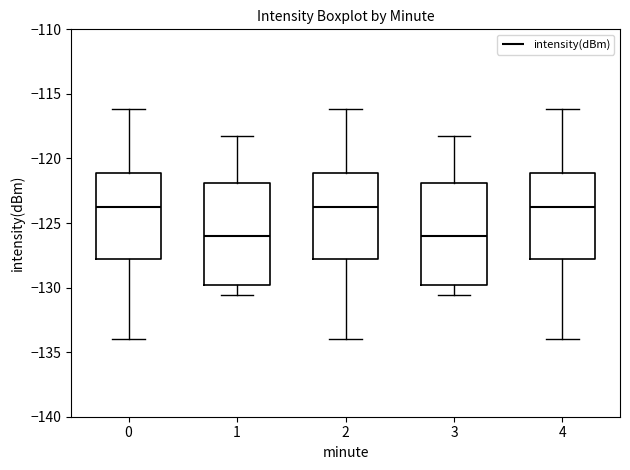

Reading left to right, read every box against the y-axis: the position of its median line, the range the box covers, and the ends of its whiskers. The values are not printed on the chart, so give them approximately, as read against the axis.

0: median -124.0, box -128.0 to -121.0, whiskers -134.0 to -116.0
1: median -126.0, box -130.0 to -122.0, whiskers -130.5 to -118.5
2: median -124.0, box -128.0 to -121.0, whiskers -134.0 to -116.0
3: median -126.0, box -130.0 to -122.0, whiskers -130.5 to -118.5
4: median -124.0, box -128.0 to -121.0, whiskers -134.0 to -116.0